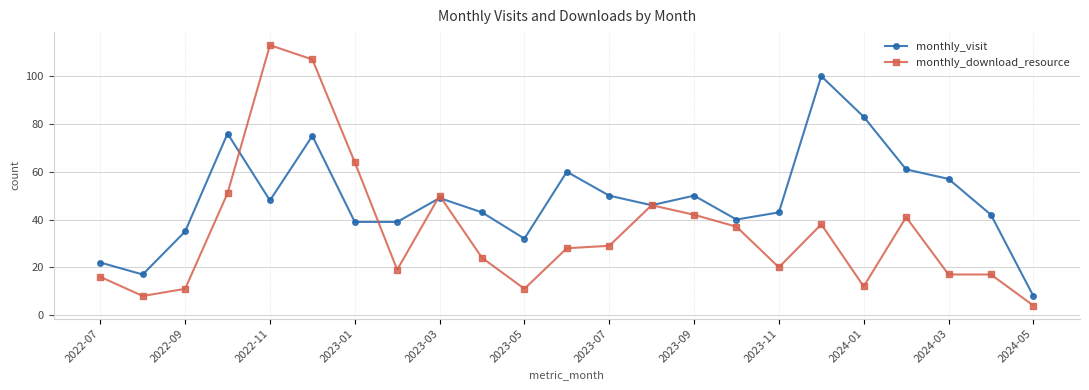

True or false: monthly_visit has more than 0 points higher than both neighbors.

True